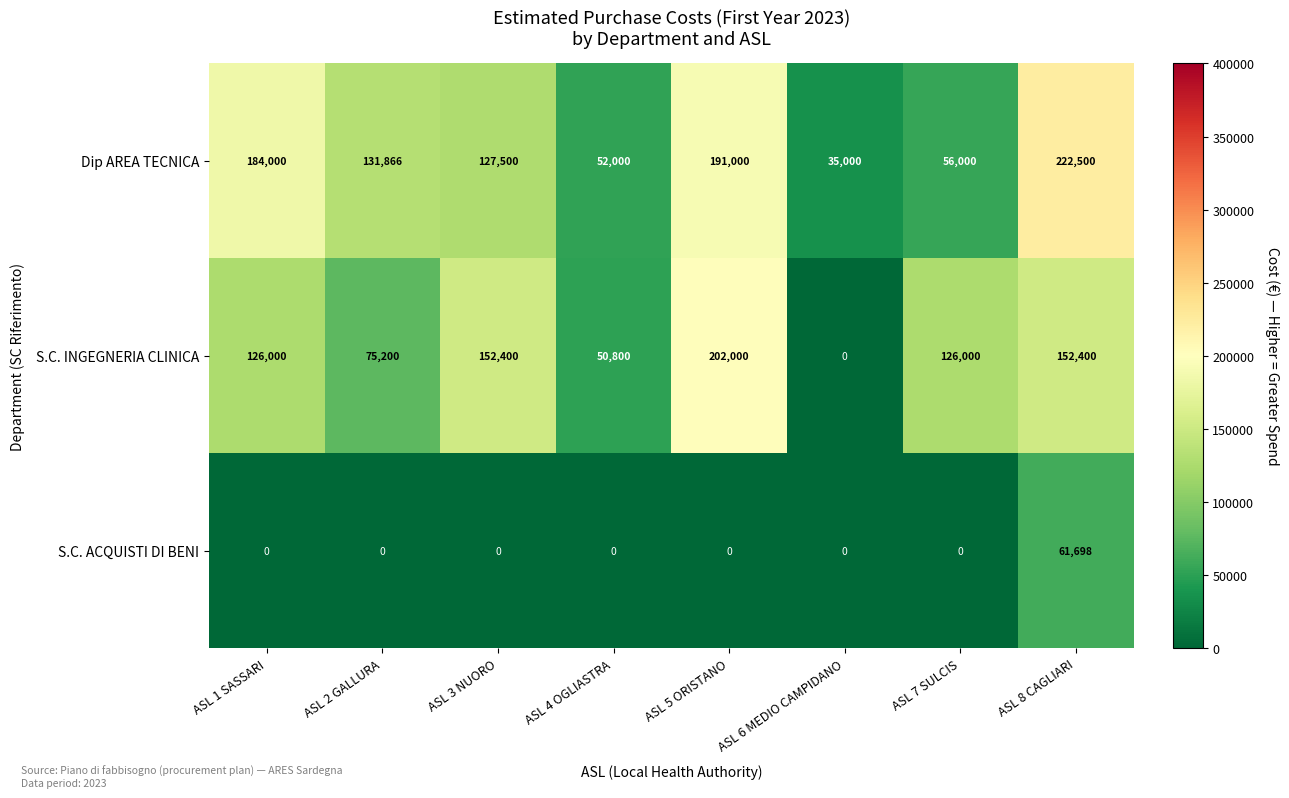

What is the spread (max minus min) of values at ASL 3 NUORO?

152400